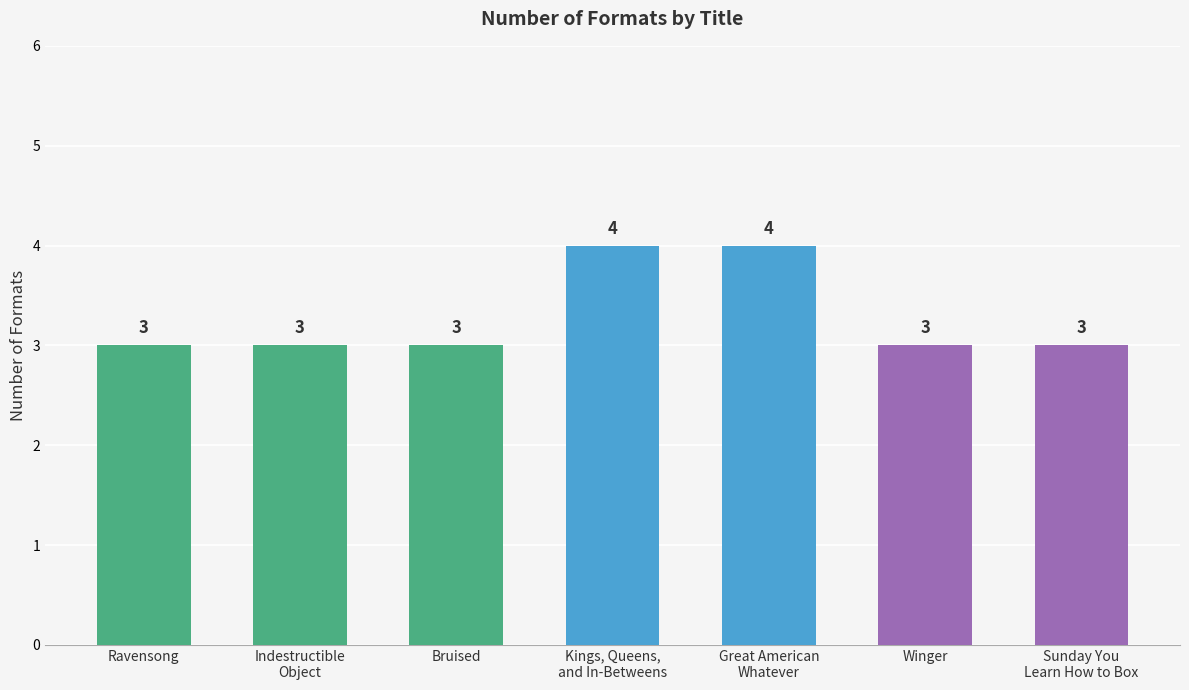

What is the label of the 5th bar from the left?

Great American
Whatever